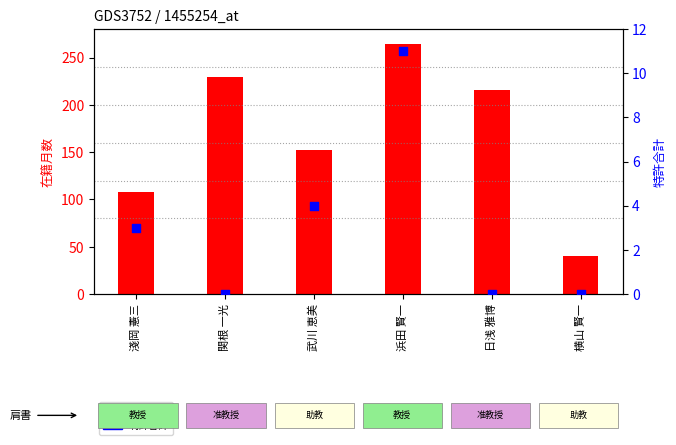

Is the value of 特許合計 at 横山 賢一 greater than the value of 在籍月数 at 武川 恵美?

No